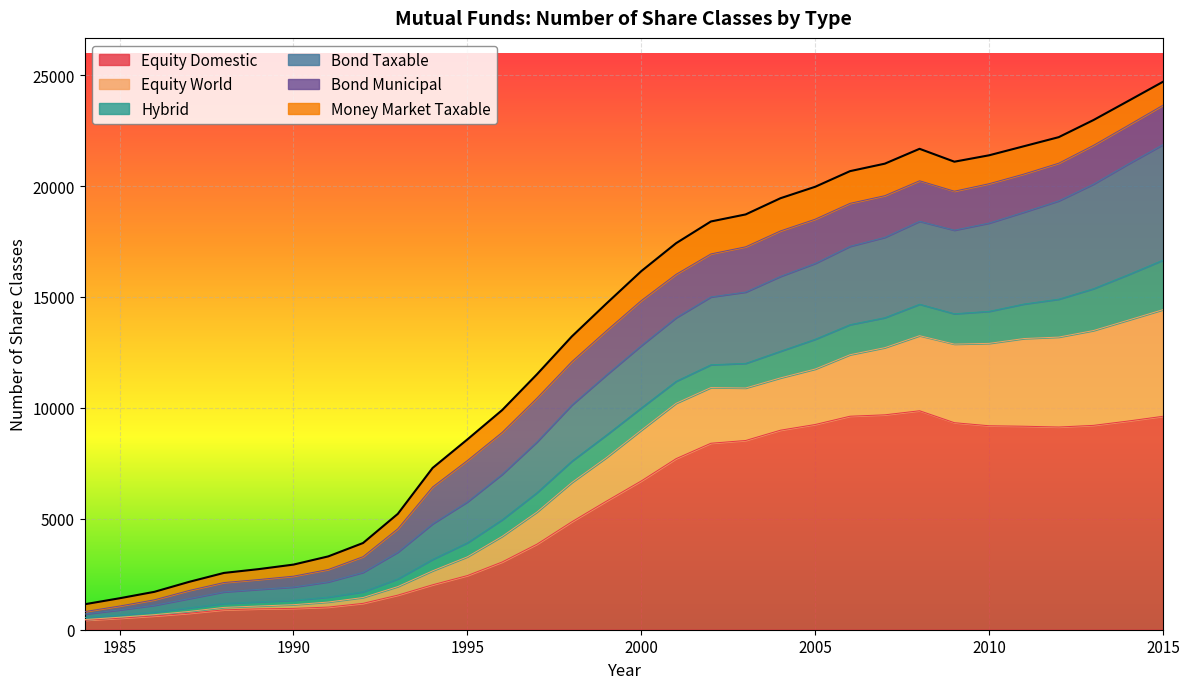

Which category has the highest value across all series?

2015